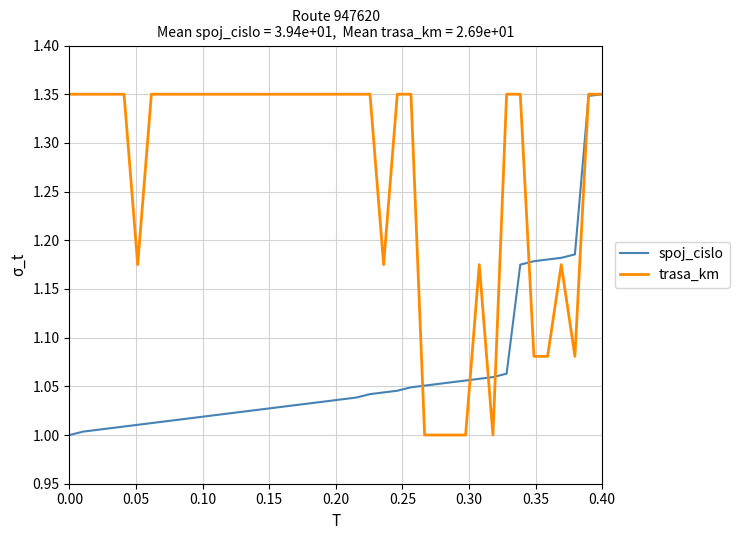

Rank the series by their average value, from highest to lowest.

trasa_km, spoj_cislo